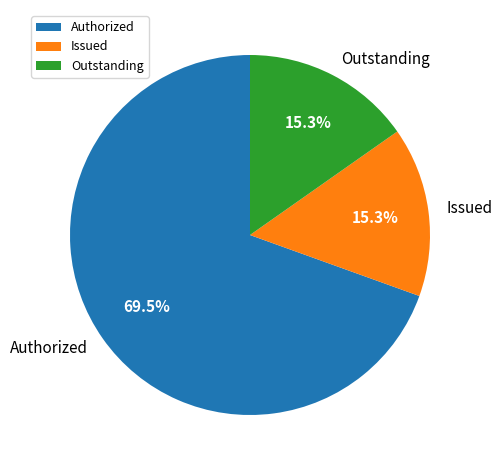

What is the largest slice in the pie chart?

Authorized